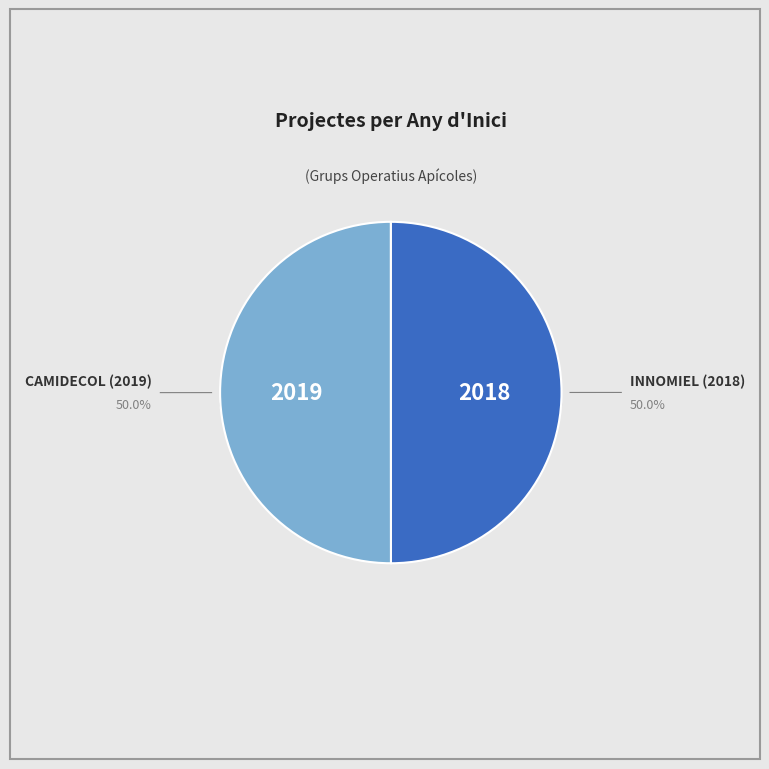

True or false: INNOMIEL (2018) accounts for 39% of the total.

False